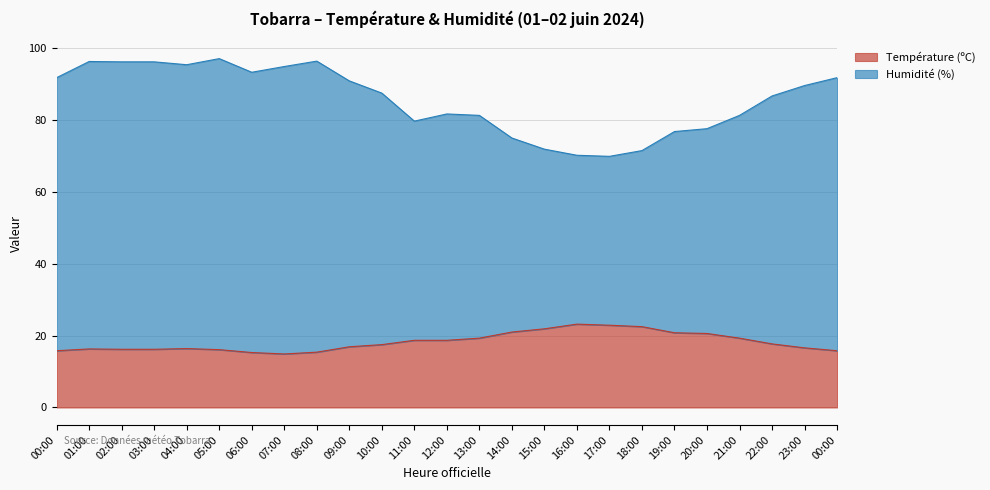

True or false: Température (ºC) and Humidité (%) intersect in this chart.

False